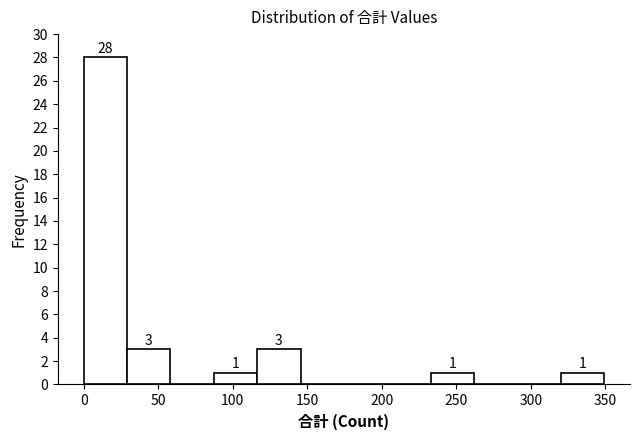

Over which range of the x-axis is the bar tallest?

0 to 30